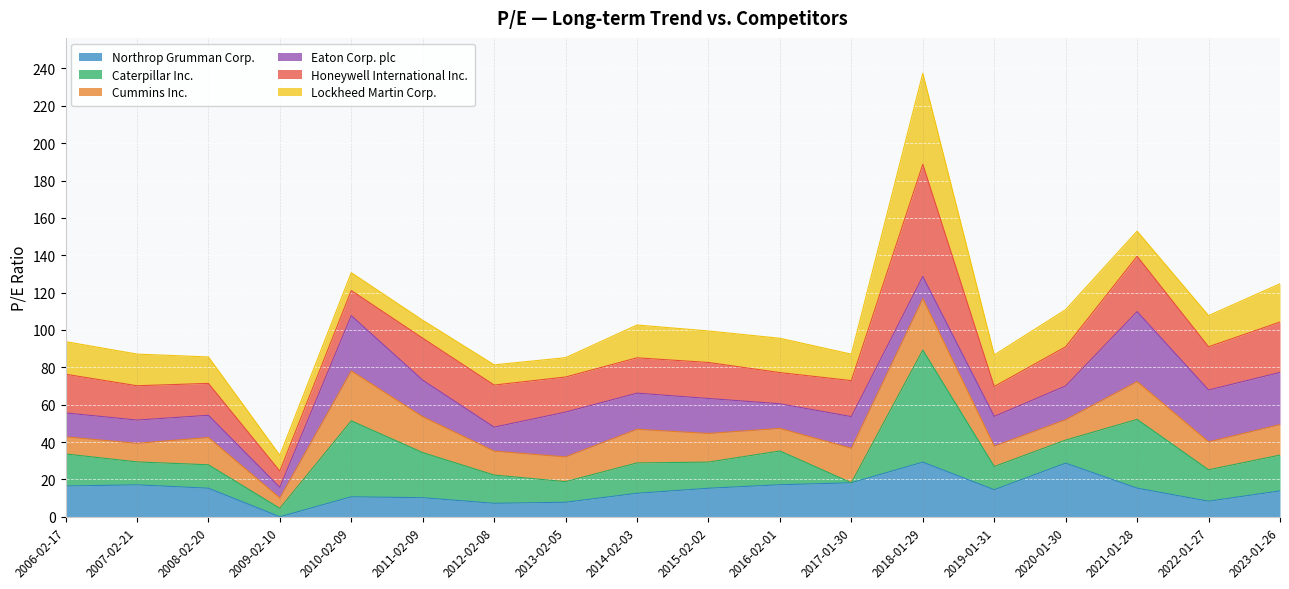

Which series has the largest range (max minus min)?

Caterpillar Inc.